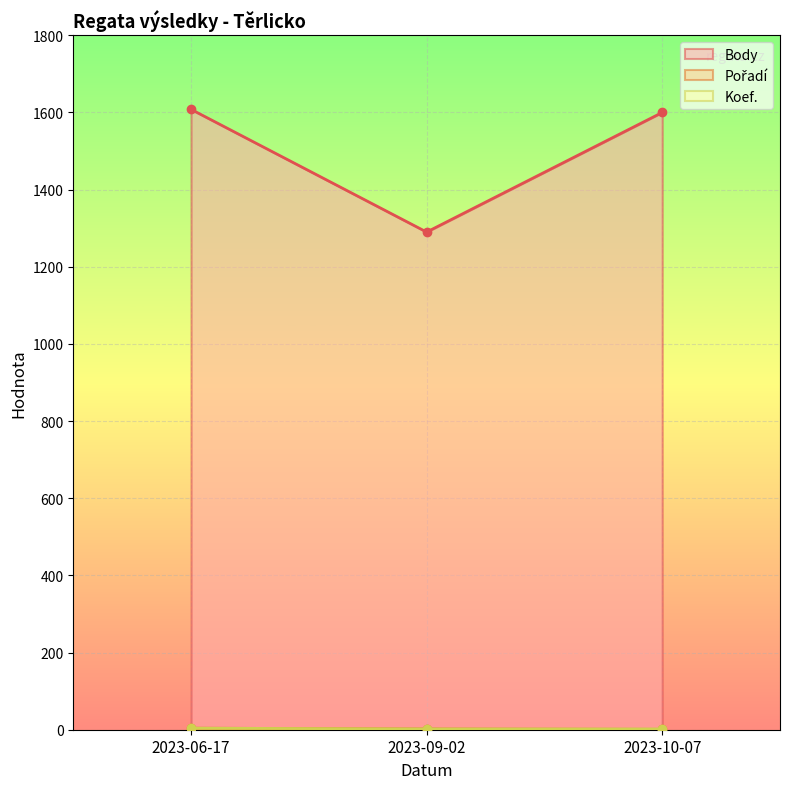

What is the difference between the maximum and minimum values in the Pořadí series?

3